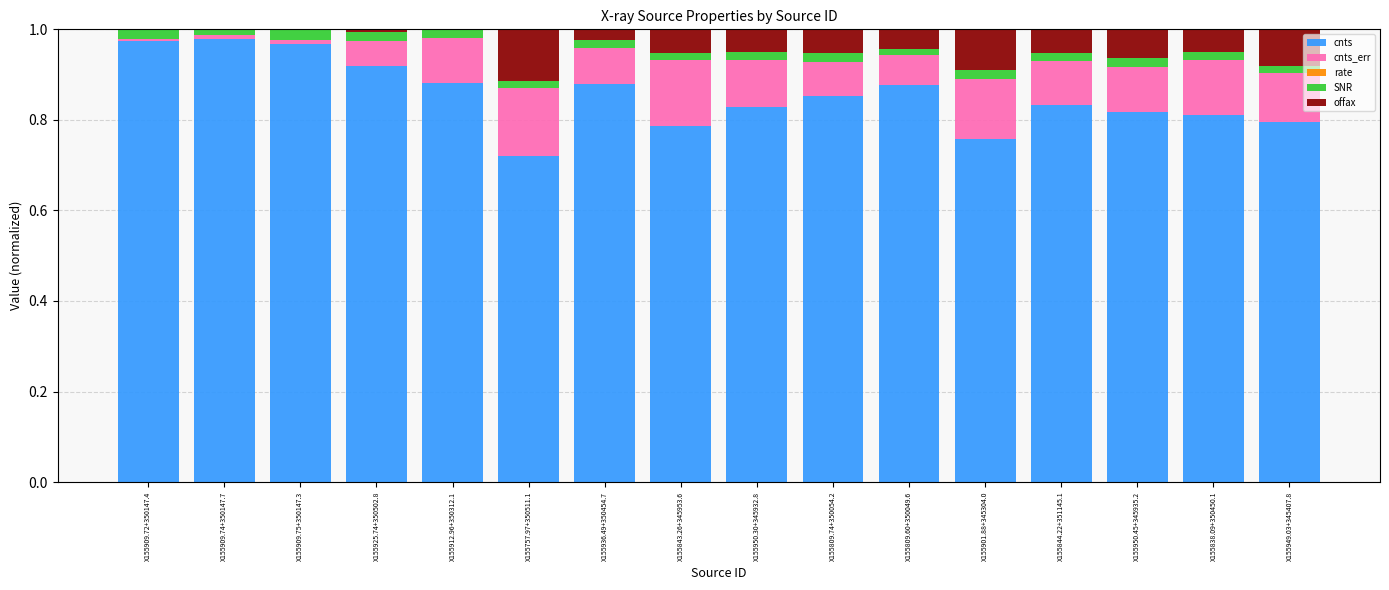

What is the sum of all cnts values?

13.7